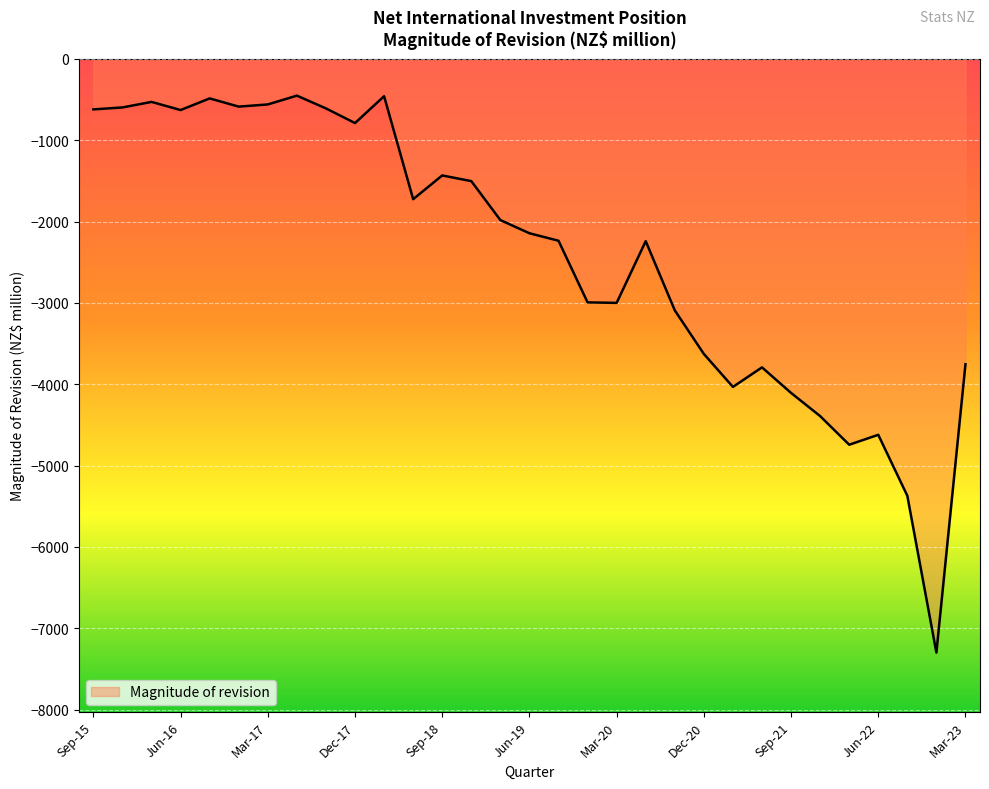

What is the difference between the maximum and minimum values?

6848